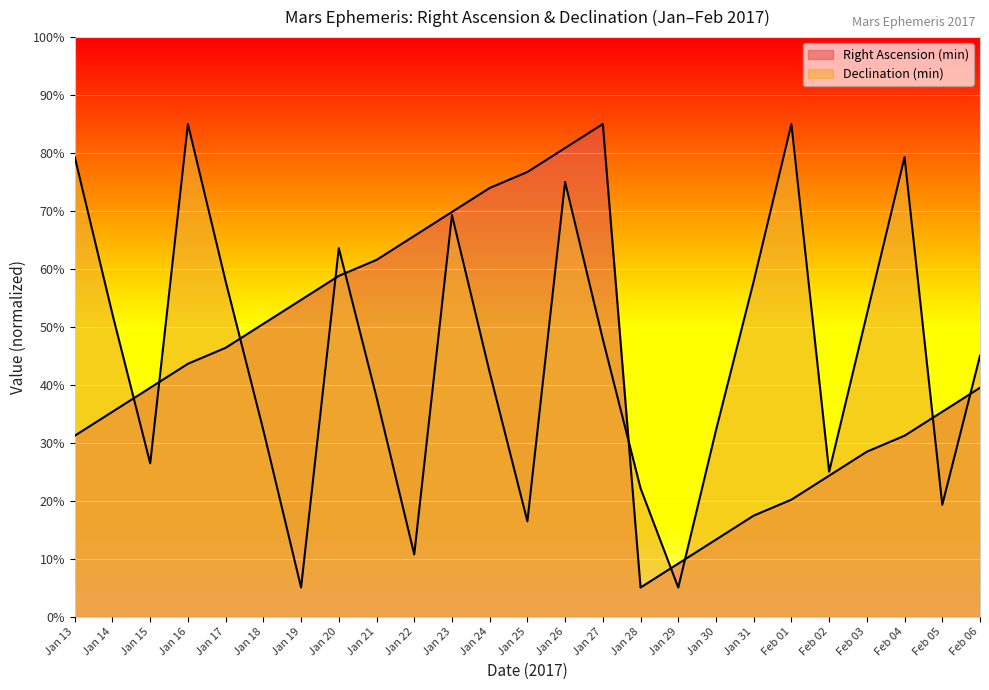

Which series changed the most between Jan 28 and Feb 03?

Declination (min)